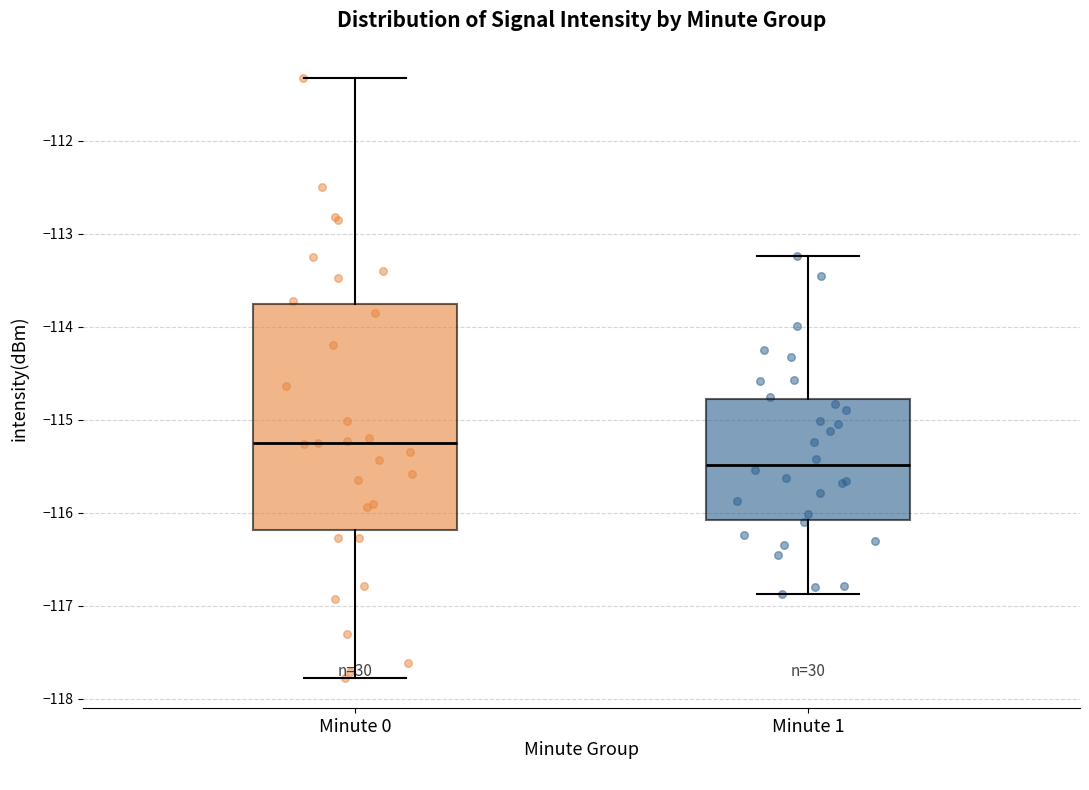

Reading left to right, read every box against the y-axis: the position of its median line, the range the box covers, and the ends of its whiskers. The values are not printed on the chart, so give them approximately, as read against the axis.

Minute 0: median -115.3, box -116.2 to -113.8, whiskers -117.8 to -111.3
Minute 1: median -115.5, box -116.1 to -114.8, whiskers -116.9 to -113.2